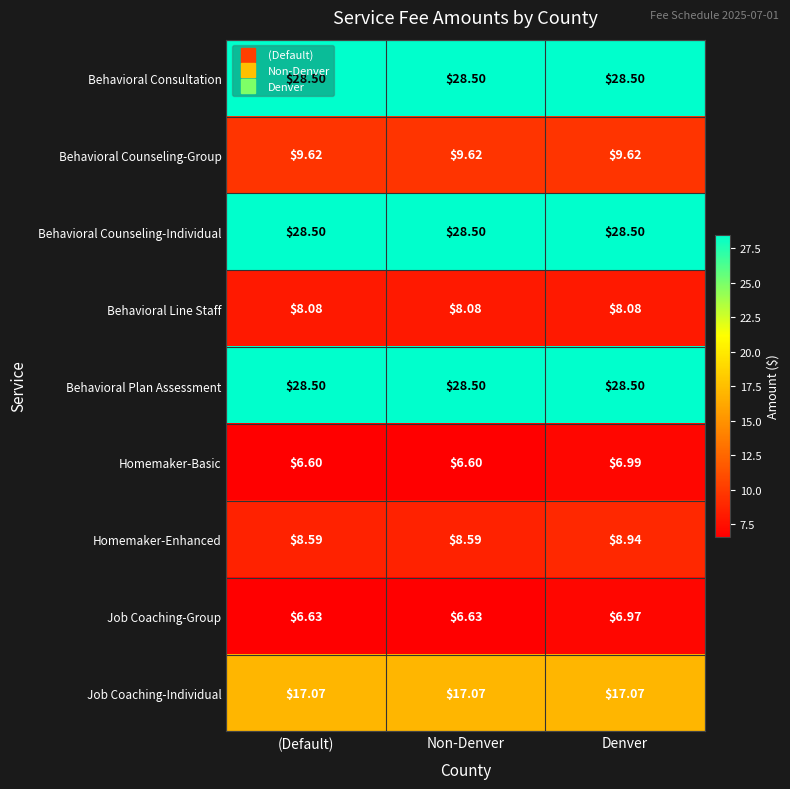

Is the value of Job Coaching-Individual at (Default) greater than the value of Job Coaching-Group at Non-Denver?

Yes